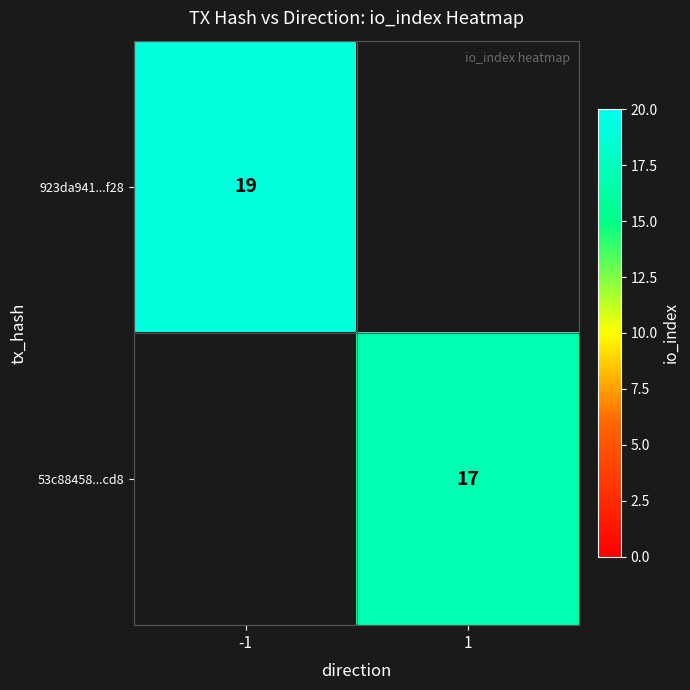

How many distinct data groups are displayed?

2